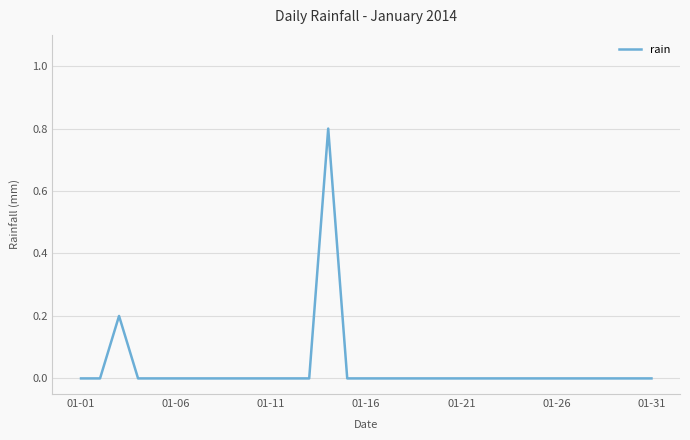

Does the chart display data point markers on the line(s)?

No